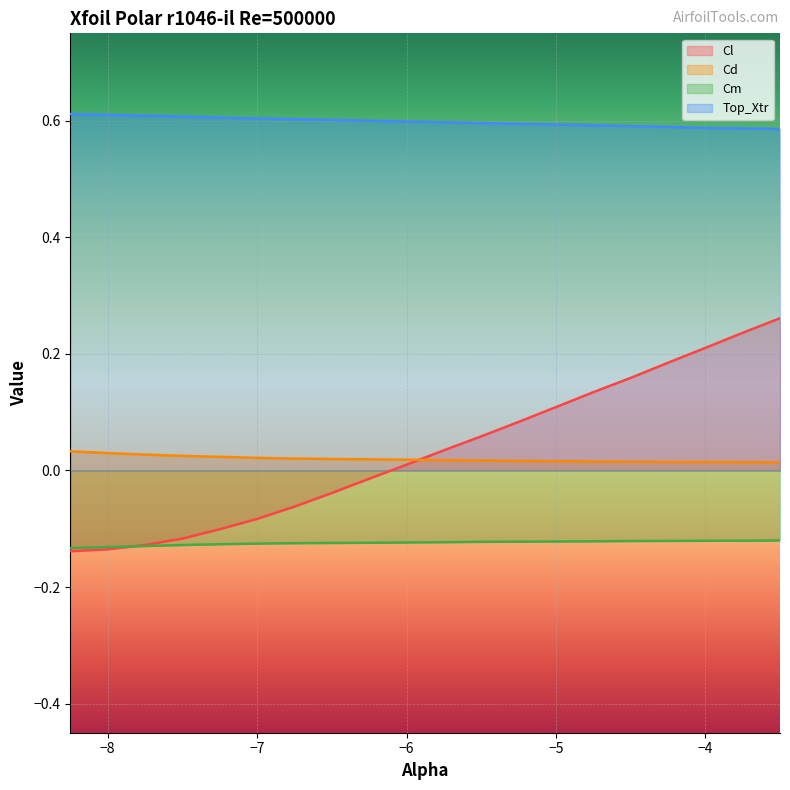

What is the sum of the Cl values at -4.0 and -5.5?

0.3